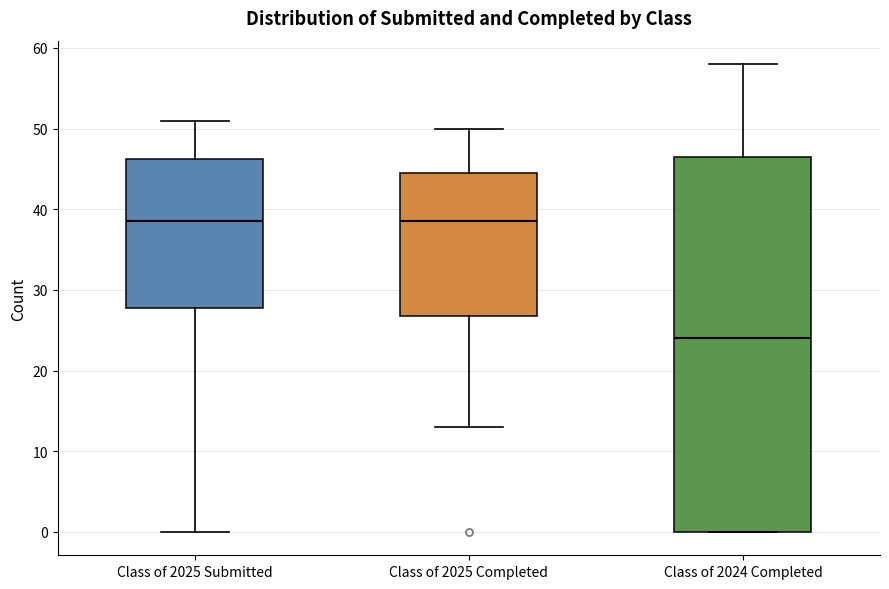

Comparing the boxes themselves (not the whiskers), which one is the tallest?

Class of 2024 Completed